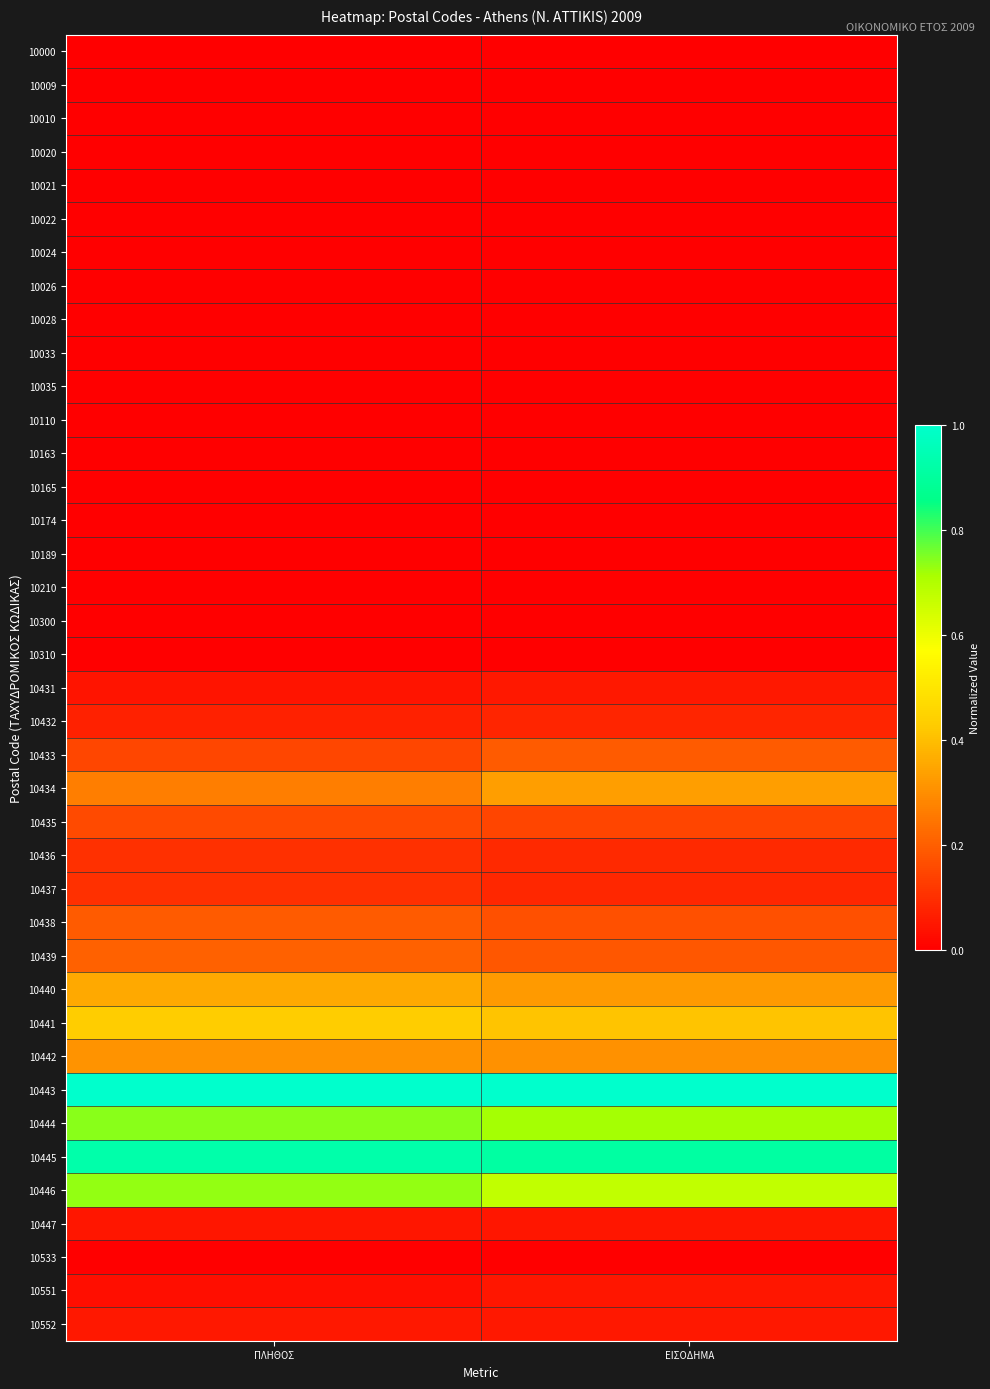

Reading left to right, extract all data points from this chart.

10000: ΠΛΗΘΟΣ=0.0	ΕΙΣΟΔΗΜΑ=0.0
10009: ΠΛΗΘΟΣ=0.0	ΕΙΣΟΔΗΜΑ=0.0
10010: ΠΛΗΘΟΣ=0.0	ΕΙΣΟΔΗΜΑ=0.0
10020: ΠΛΗΘΟΣ=0.0	ΕΙΣΟΔΗΜΑ=0.0
10021: ΠΛΗΘΟΣ=0.0	ΕΙΣΟΔΗΜΑ=0.0
10022: ΠΛΗΘΟΣ=0.0	ΕΙΣΟΔΗΜΑ=0.0
10024: ΠΛΗΘΟΣ=0.0	ΕΙΣΟΔΗΜΑ=0.0
10026: ΠΛΗΘΟΣ=0.0	ΕΙΣΟΔΗΜΑ=0.0
10028: ΠΛΗΘΟΣ=0.0	ΕΙΣΟΔΗΜΑ=0.0
10033: ΠΛΗΘΟΣ=0.0	ΕΙΣΟΔΗΜΑ=0.0
10035: ΠΛΗΘΟΣ=0.0	ΕΙΣΟΔΗΜΑ=0.0
10110: ΠΛΗΘΟΣ=0.0	ΕΙΣΟΔΗΜΑ=0.0
10163: ΠΛΗΘΟΣ=0.0	ΕΙΣΟΔΗΜΑ=0.0
10165: ΠΛΗΘΟΣ=0.0	ΕΙΣΟΔΗΜΑ=0.0
10174: ΠΛΗΘΟΣ=0.0	ΕΙΣΟΔΗΜΑ=0.0
10189: ΠΛΗΘΟΣ=0.0	ΕΙΣΟΔΗΜΑ=0.0
10210: ΠΛΗΘΟΣ=0.0	ΕΙΣΟΔΗΜΑ=0.0
10300: ΠΛΗΘΟΣ=0.0	ΕΙΣΟΔΗΜΑ=0.0
10310: ΠΛΗΘΟΣ=0.0	ΕΙΣΟΔΗΜΑ=0.0
10431: ΠΛΗΘΟΣ=0.0	ΕΙΣΟΔΗΜΑ=0.1
10432: ΠΛΗΘΟΣ=0.1	ΕΙΣΟΔΗΜΑ=0.1
10433: ΠΛΗΘΟΣ=0.2	ΕΙΣΟΔΗΜΑ=0.2
10434: ΠΛΗΘΟΣ=0.3	ΕΙΣΟΔΗΜΑ=0.3
10435: ΠΛΗΘΟΣ=0.2	ΕΙΣΟΔΗΜΑ=0.1
10436: ΠΛΗΘΟΣ=0.1	ΕΙΣΟΔΗΜΑ=0.1
10437: ΠΛΗΘΟΣ=0.1	ΕΙΣΟΔΗΜΑ=0.1
10438: ΠΛΗΘΟΣ=0.2	ΕΙΣΟΔΗΜΑ=0.2
10439: ΠΛΗΘΟΣ=0.2	ΕΙΣΟΔΗΜΑ=0.2
10440: ΠΛΗΘΟΣ=0.4	ΕΙΣΟΔΗΜΑ=0.3
10441: ΠΛΗΘΟΣ=0.4	ΕΙΣΟΔΗΜΑ=0.4
10442: ΠΛΗΘΟΣ=0.3	ΕΙΣΟΔΗΜΑ=0.3
10443: ΠΛΗΘΟΣ=1.0	ΕΙΣΟΔΗΜΑ=1.0
10444: ΠΛΗΘΟΣ=0.7	ΕΙΣΟΔΗΜΑ=0.7
10445: ΠΛΗΘΟΣ=0.9	ΕΙΣΟΔΗΜΑ=0.9
10446: ΠΛΗΘΟΣ=0.7	ΕΙΣΟΔΗΜΑ=0.7
10447: ΠΛΗΘΟΣ=0.0	ΕΙΣΟΔΗΜΑ=0.0
10533: ΠΛΗΘΟΣ=0.0	ΕΙΣΟΔΗΜΑ=0.0
10551: ΠΛΗΘΟΣ=0.0	ΕΙΣΟΔΗΜΑ=0.0
10552: ΠΛΗΘΟΣ=0.1	ΕΙΣΟΔΗΜΑ=0.1